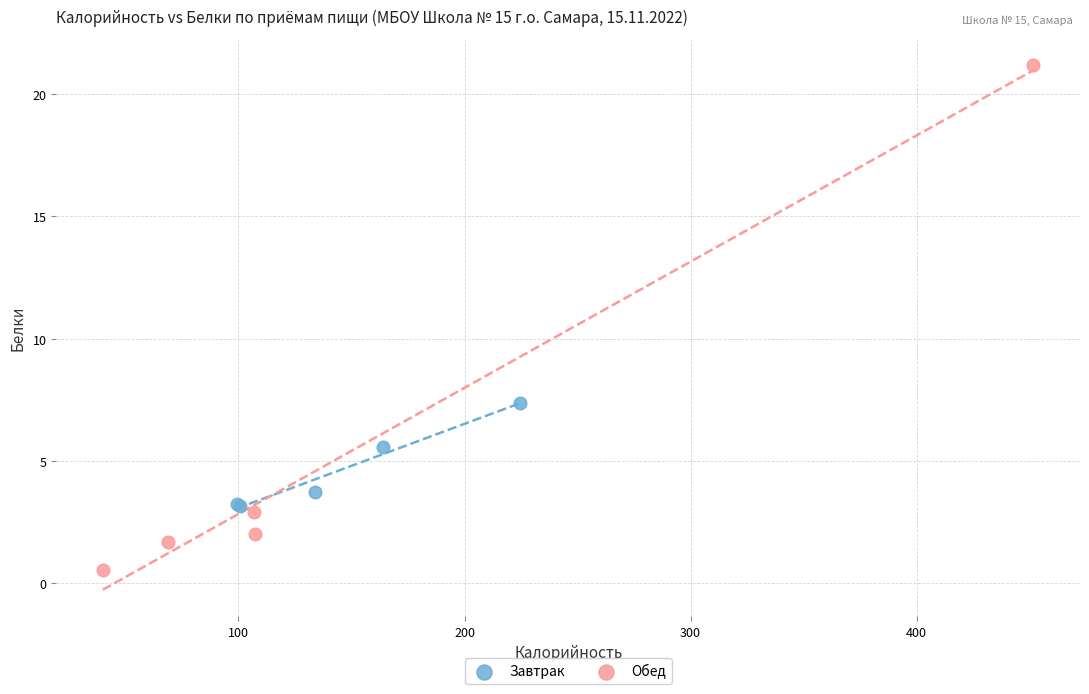

Which series reaches the minimum Y coordinate?

Обед